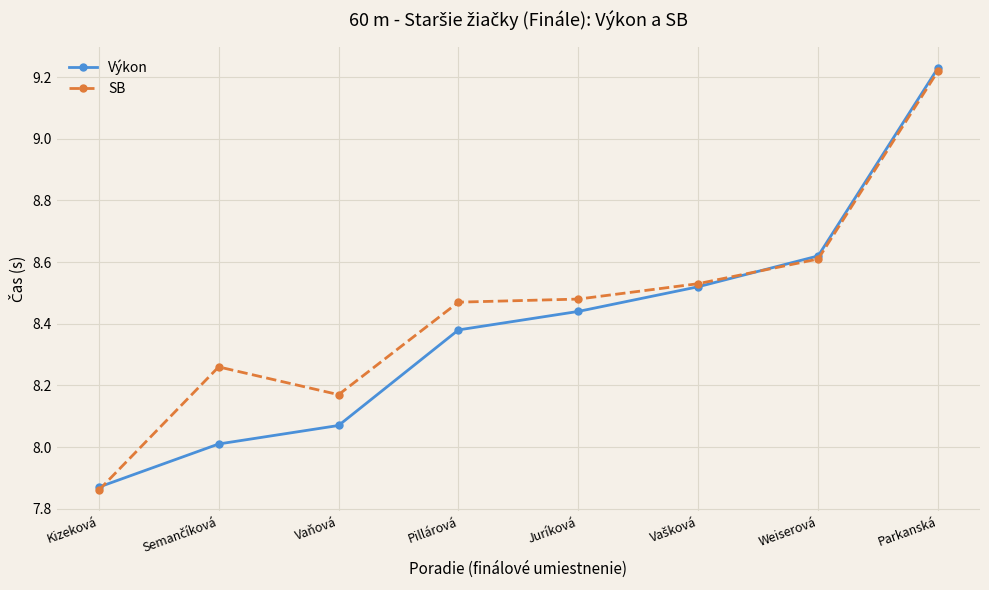

What are all the series names shown in the legend?

Výkon, SB